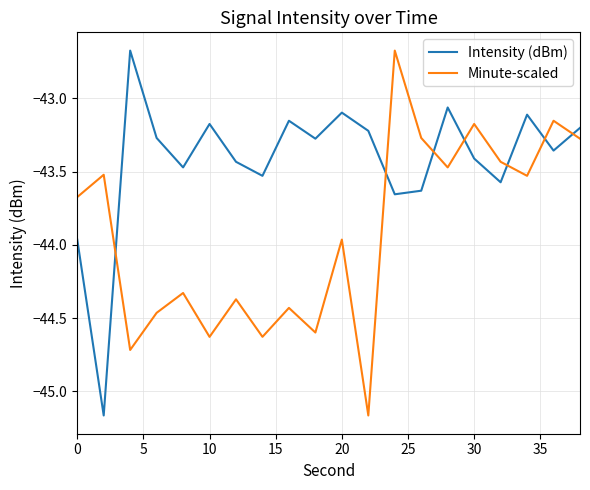

List the series in order of their overall mean, highest first.

Intensity (dBm), Minute-scaled